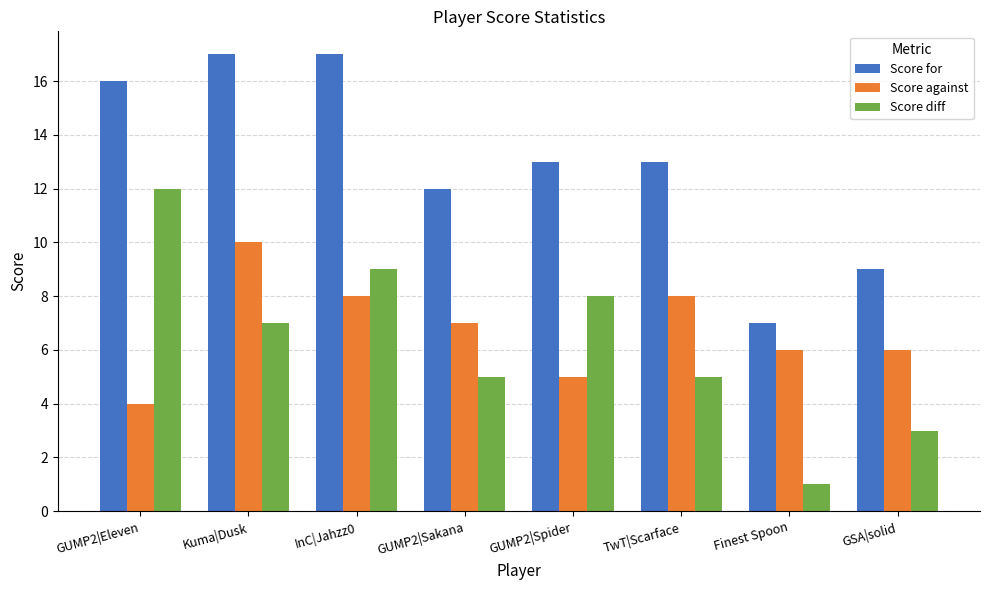

How many groups of bars are there?

8